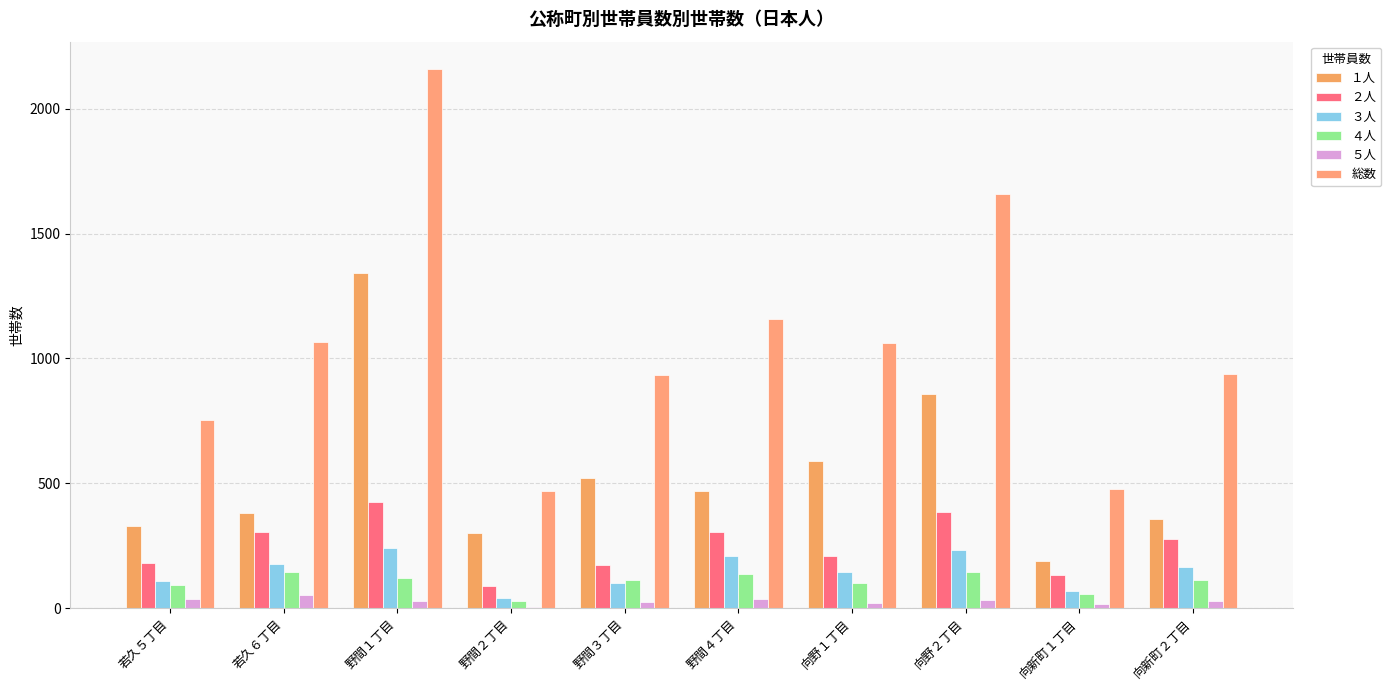

What is the average value of the 総数 series?

1068